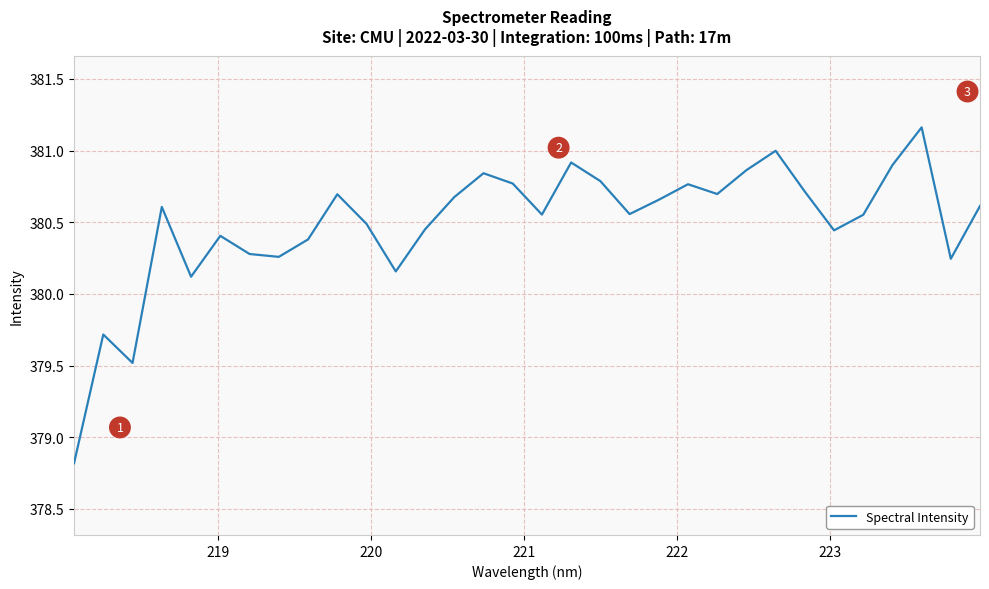

What is the smallest value displayed?

378.8